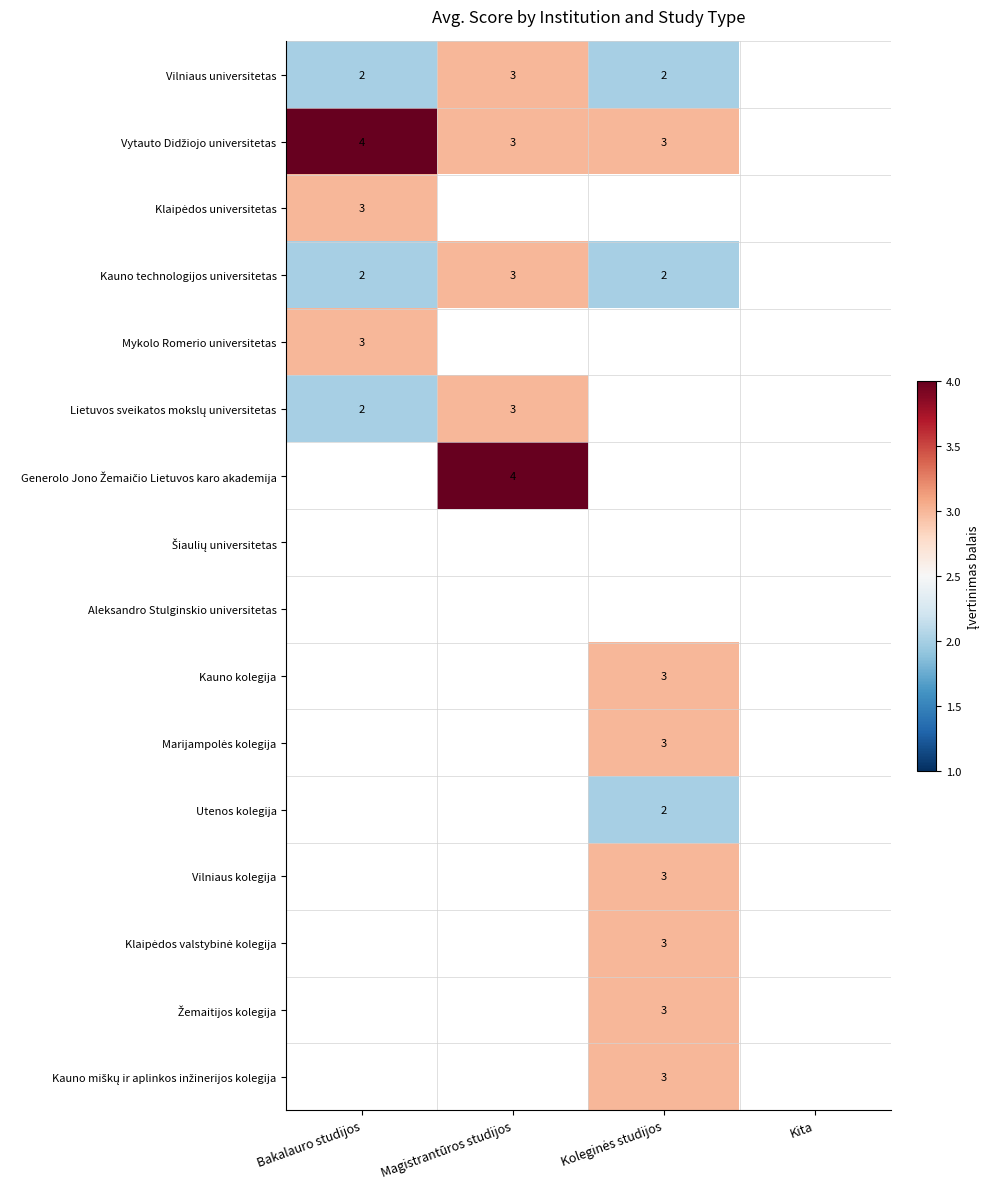

The Kauno technologijos universitetas series shows 2 at Bakalauro studijos. True or false?

True